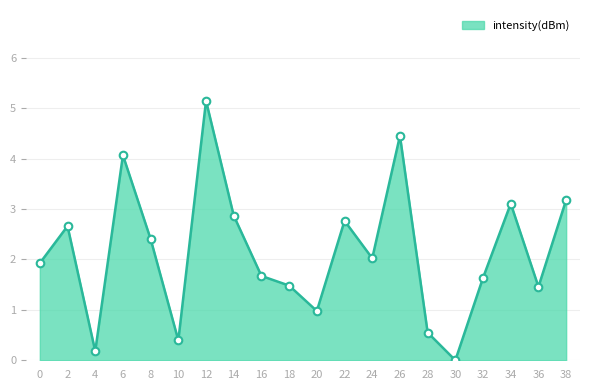

Which has a higher value, 38 or 18?

38